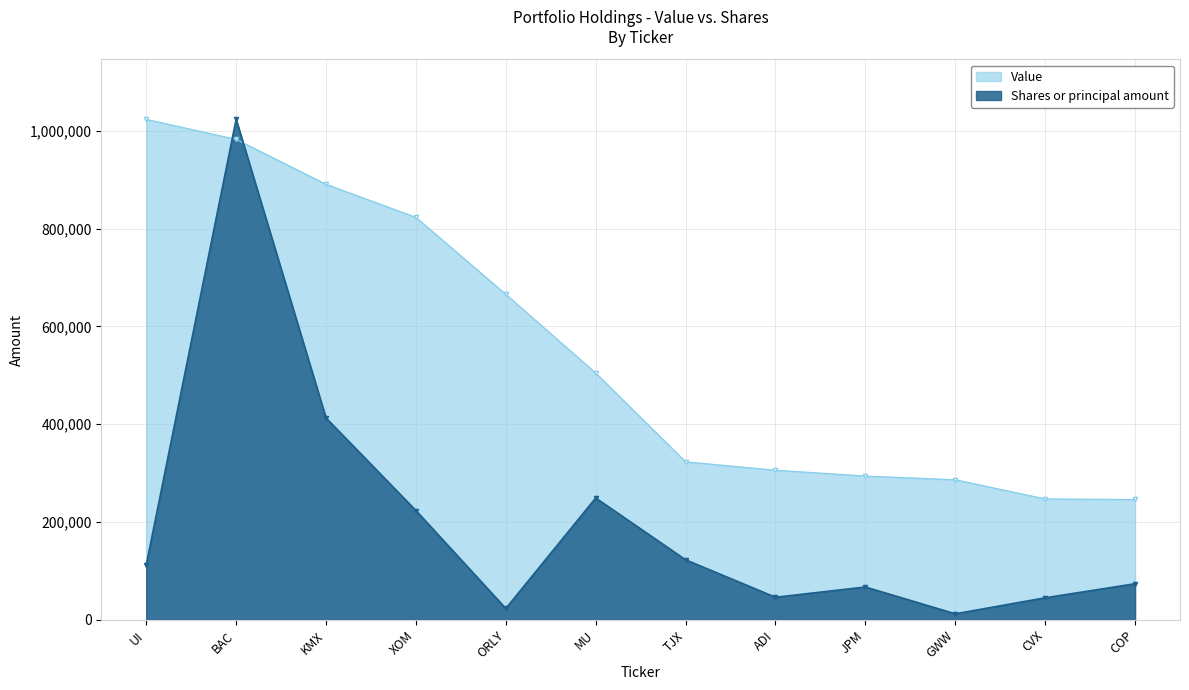

What is the average value of the Shares or principal amount series?

201043.6